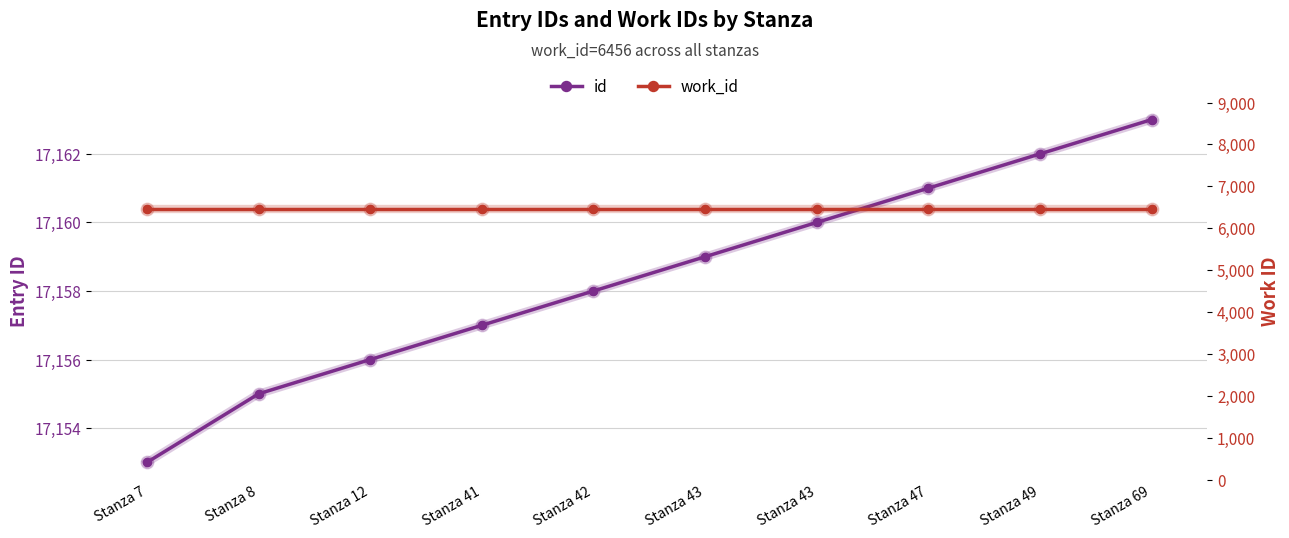

At which label is id closest to 17158?

Stanza 42